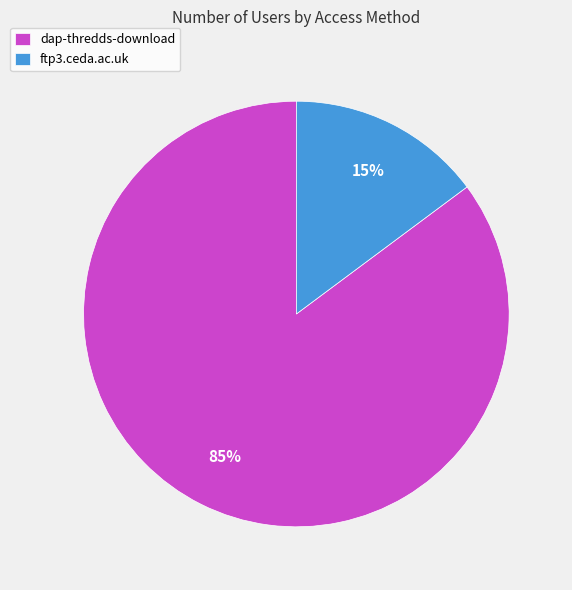

True or false: ftp3.ceda.ac.uk accounts for 15% of the total.

True